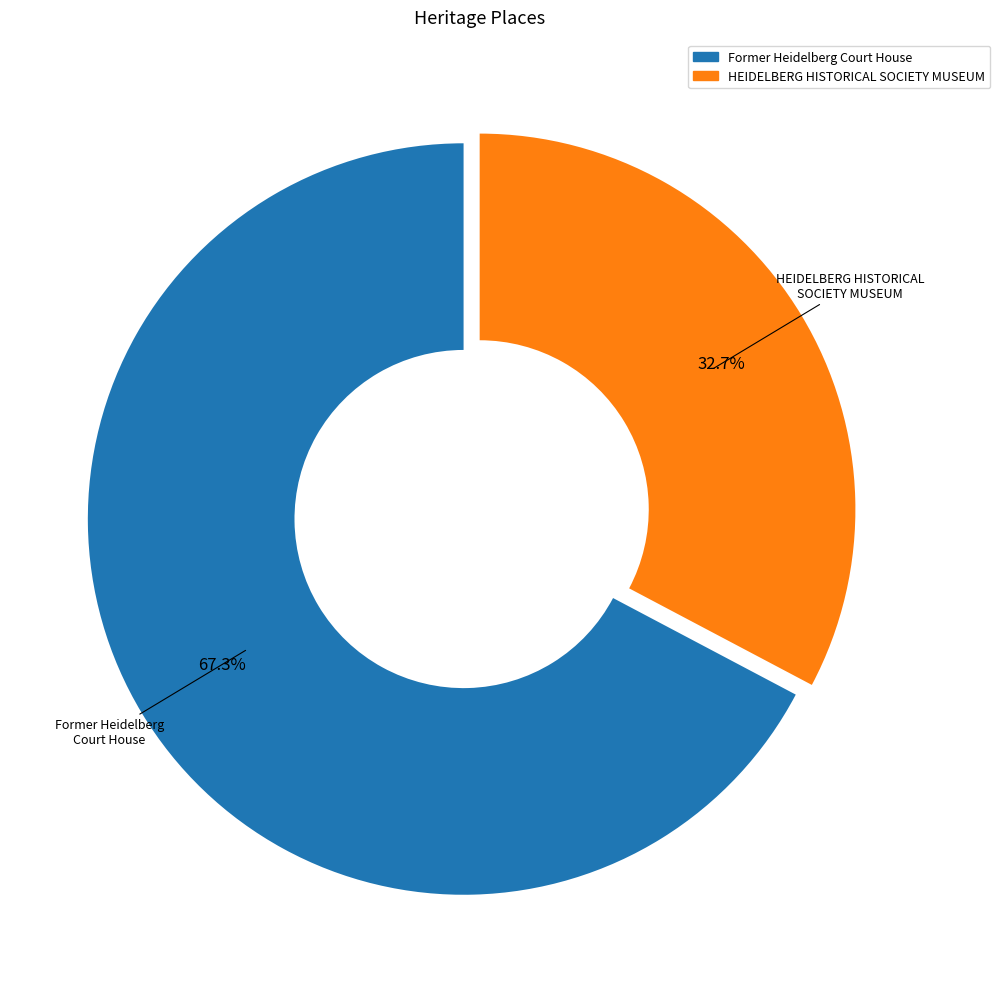

To the nearest percent, what is the combined percentage of Former Heidelberg Court House and HEIDELBERG HISTORICAL SOCIETY MUSEUM?

100%